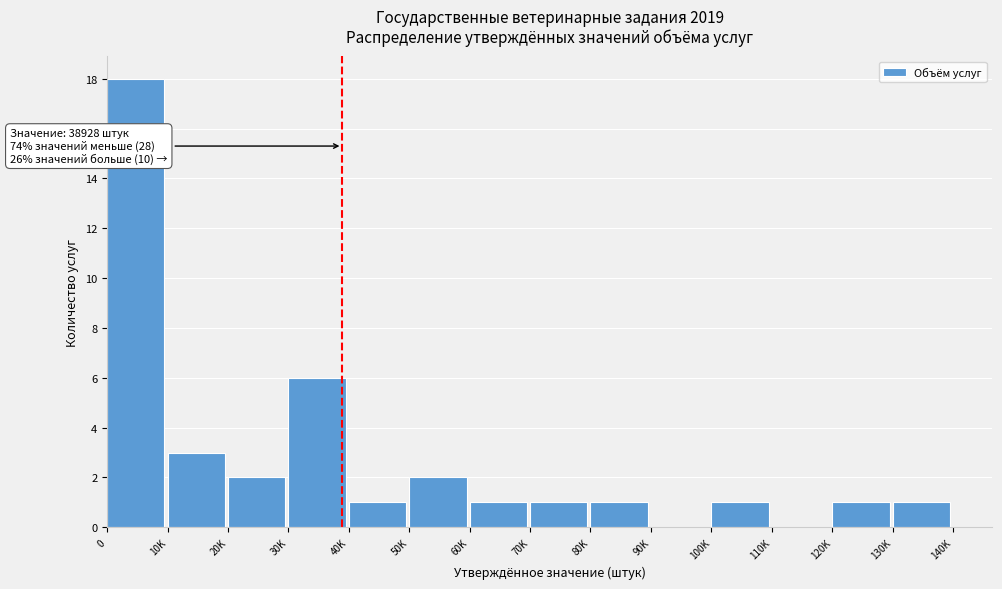

Reading left to right, what are all the values shown in this chart?

0=18	10K=3	20K=2	30K=6	40K=1	50K=2	60K=1	70K=1	80K=1	90K=0	100K=1	110K=0	120K=1	130K=1